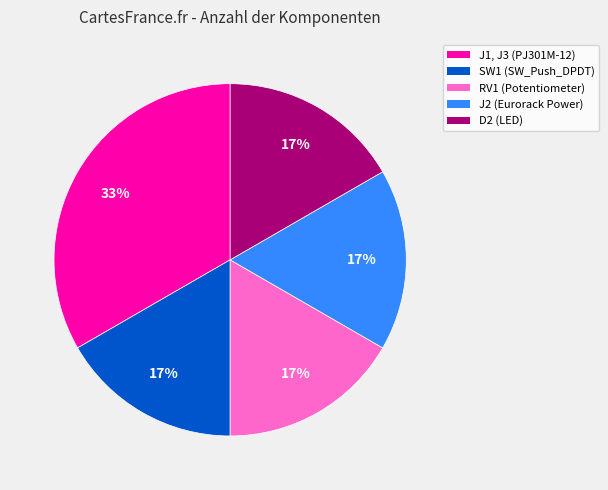

Approximately how many times larger is the value at RV1 (Potentiometer) compared to J1, J3 (PJ301M-12)?

0.5